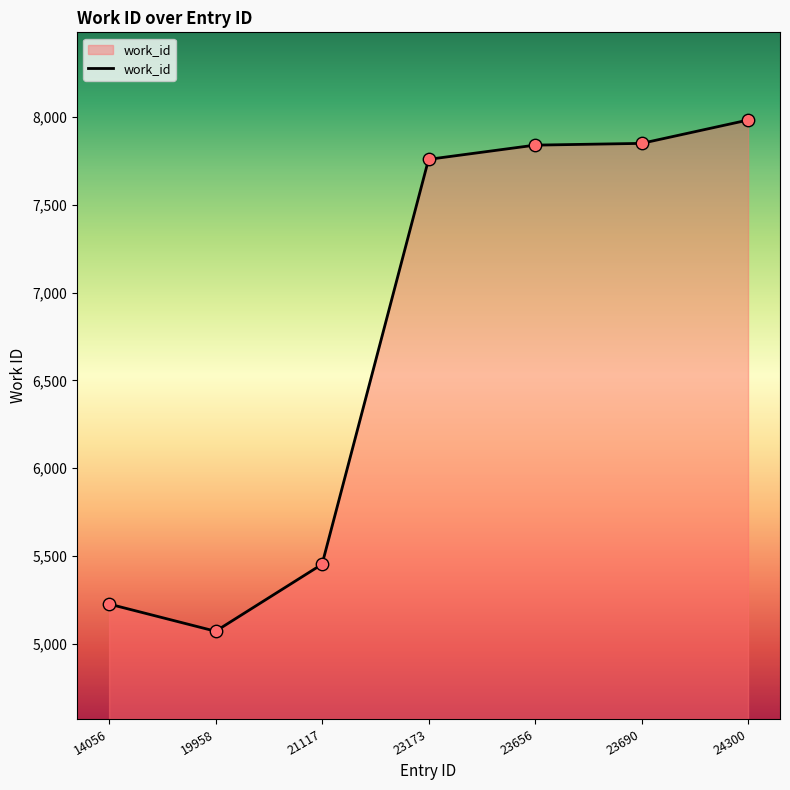

What is the ratio of the value at 19958 to the value at 23656?

0.6